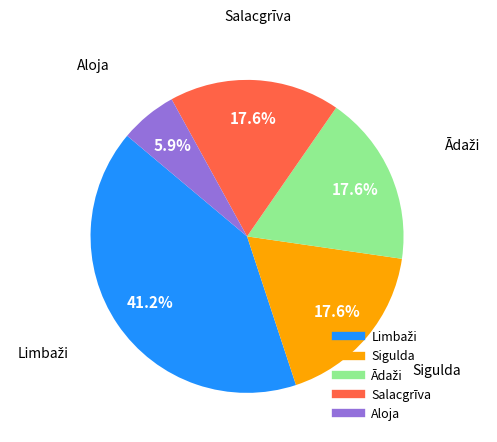

Is there any slice that represents more than half of the pie?

No